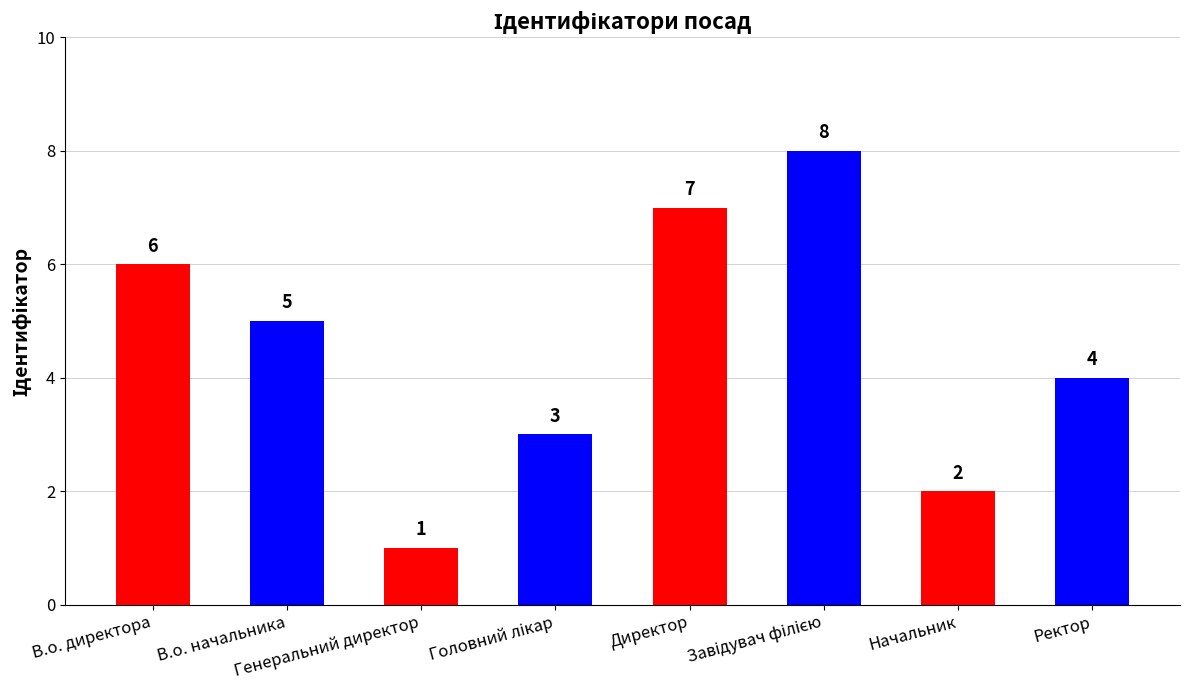

What is the approximate value at В.о. начальника?

5